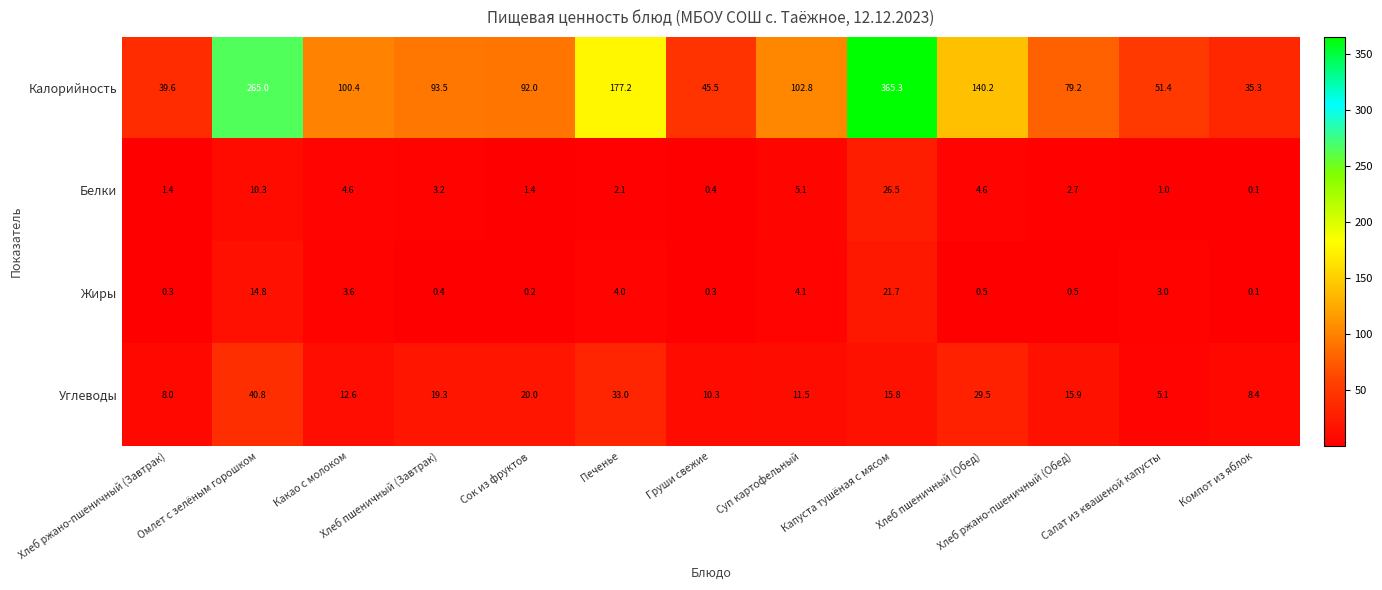

What is the sum of the Калорийность values at Хлеб пшеничный (Завтрак) and Груши свежие?

139.0